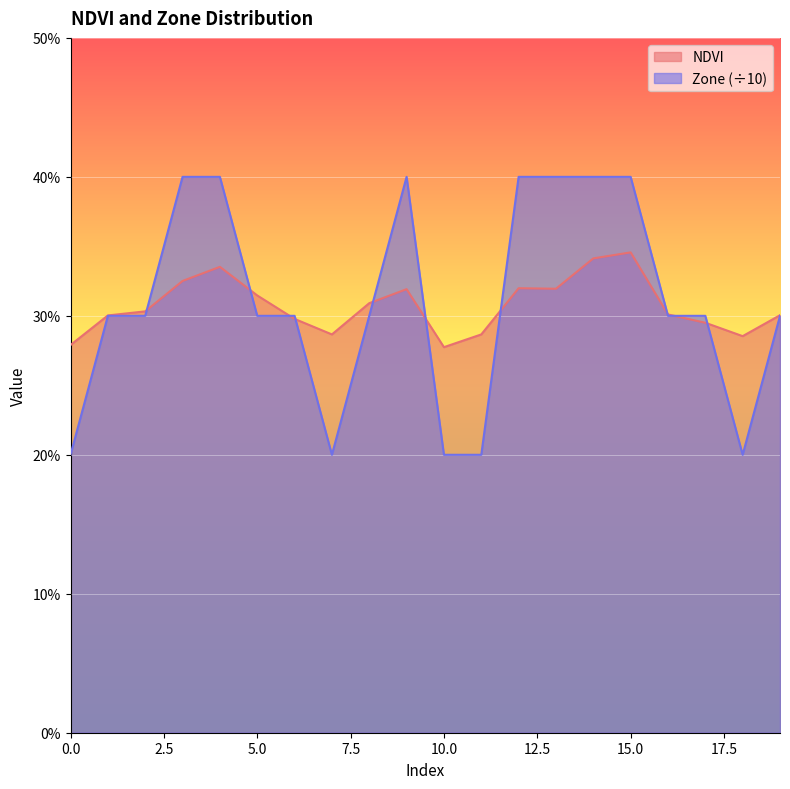

What is the value of the NDVI point at the 8th from the left?

0.3